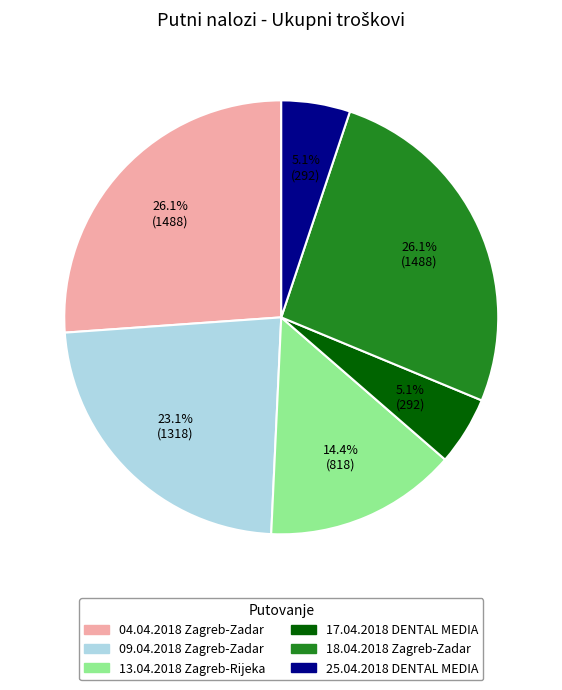

Approximately how many times larger is the value at 18.04.2018 Zagreb-Zadar compared to 17.04.2018 DENTAL MEDIA?

5.1